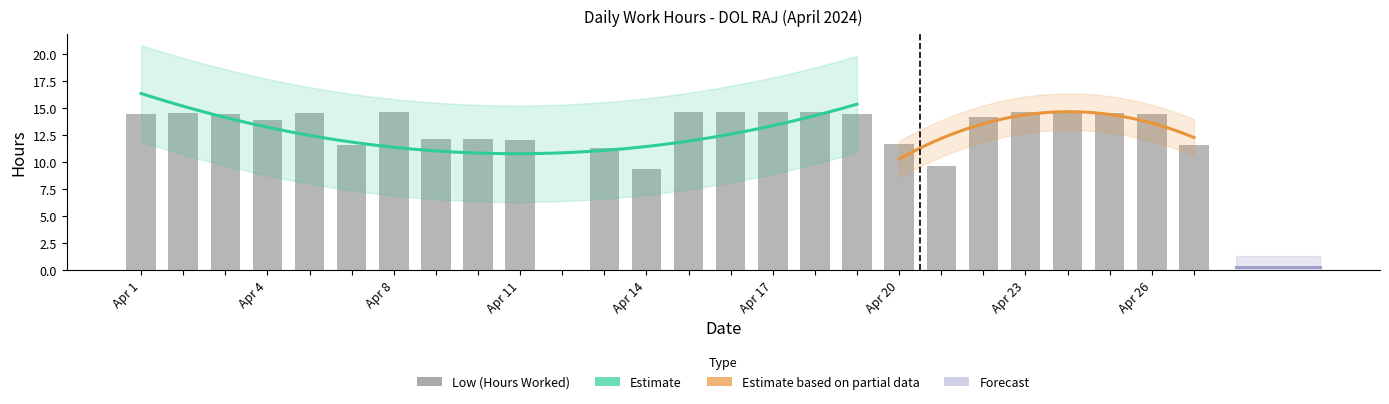

Where does the data first go above 14?

Apr 1